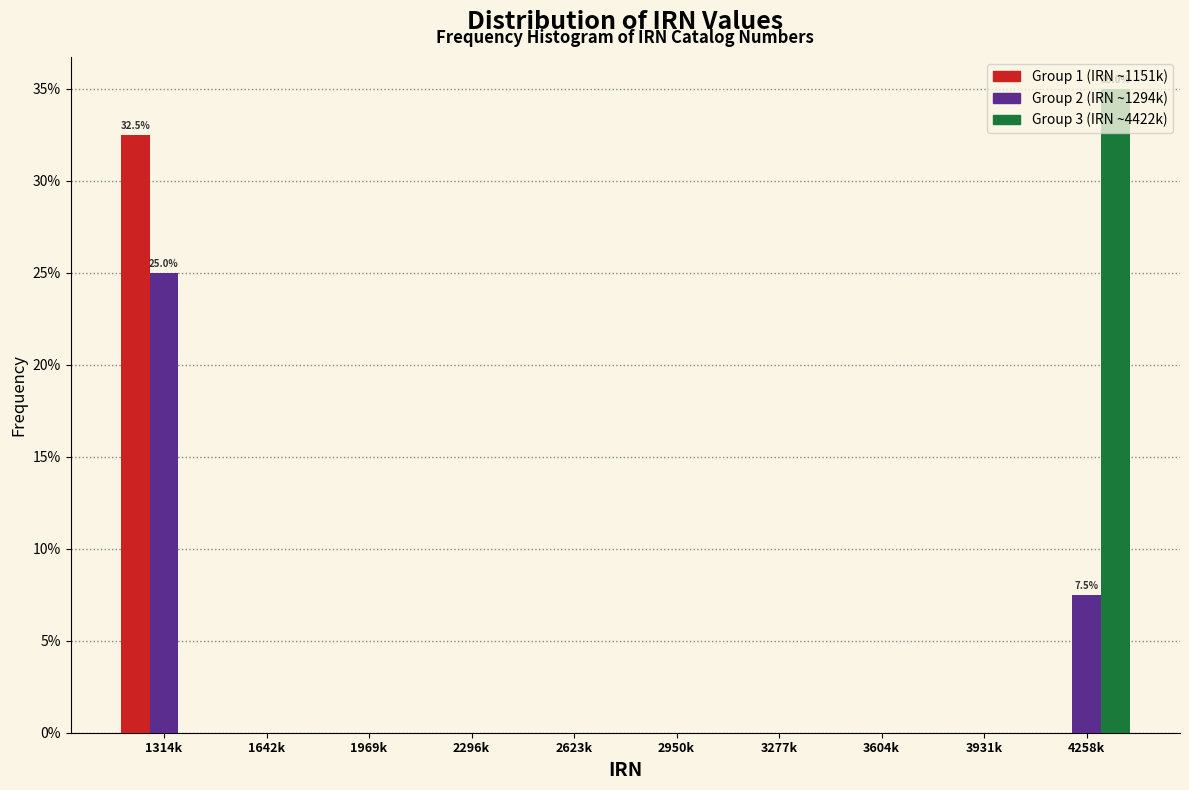

What are all the series names shown in the legend?

Group 1 (IRN ~1151k), Group 2 (IRN ~1294k), Group 3 (IRN ~4422k)